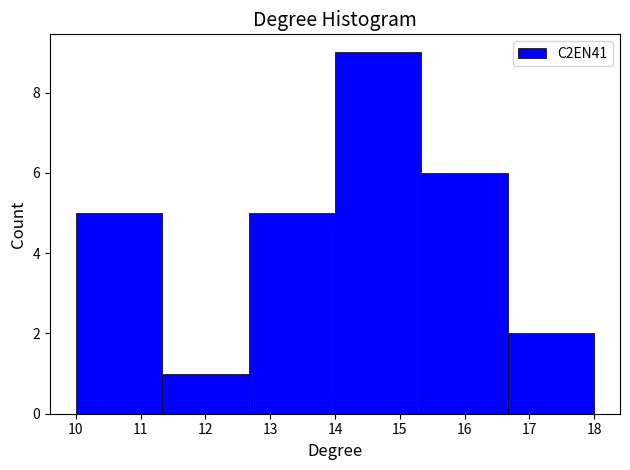

Reading left to right, transcribe this chart: for each bar, give the range it covers on the x-axis and its height. Neither the bar edges nor the heights are printed on the chart, so give them approximately, as read against the axes.

10.0 to 11.3: 5
11.3 to 12.7: 1
12.7 to 14.0: 5
14.0 to 15.3: 9
15.3 to 16.7: 6
16.7 to 18.0: 2